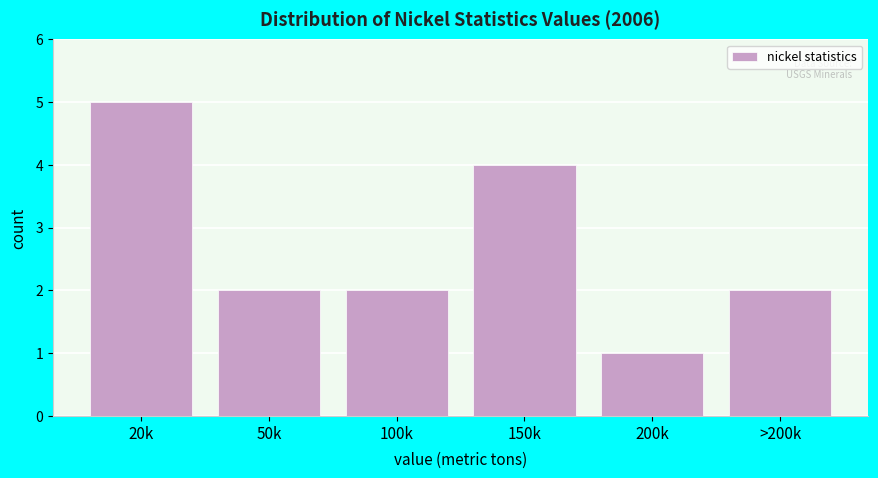

Reading left to right, transcribe all the data shown in this chart.

5	2	2	4	1	2